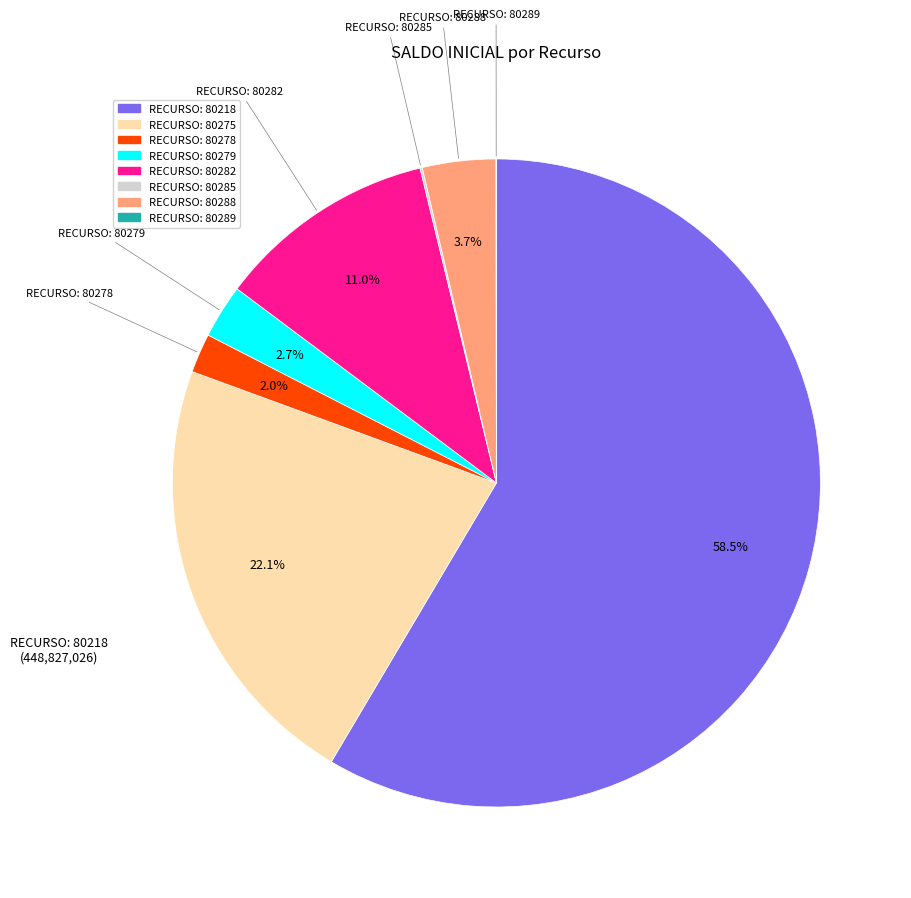

Do RECURSO: 80288 and RECURSO: 80279 together represent more than half of the pie?

No